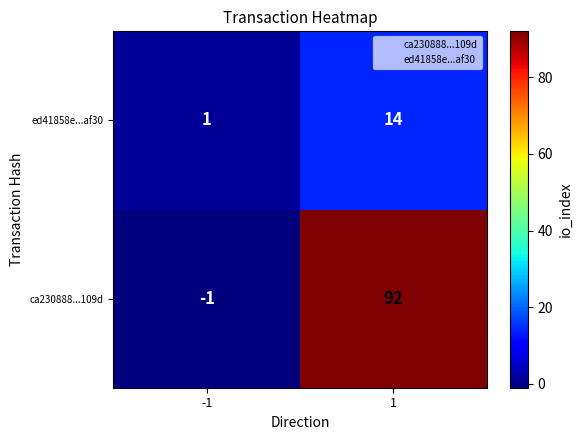

Which series has the largest total across all categories?

ca230888...109d